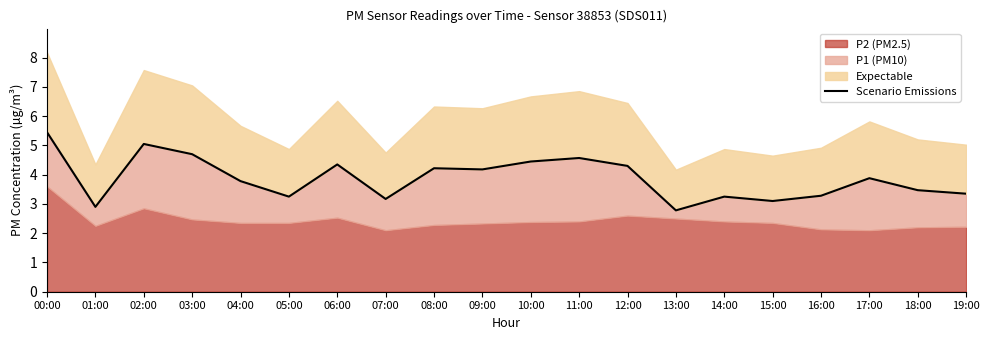

How many lines are shown in the chart?

1